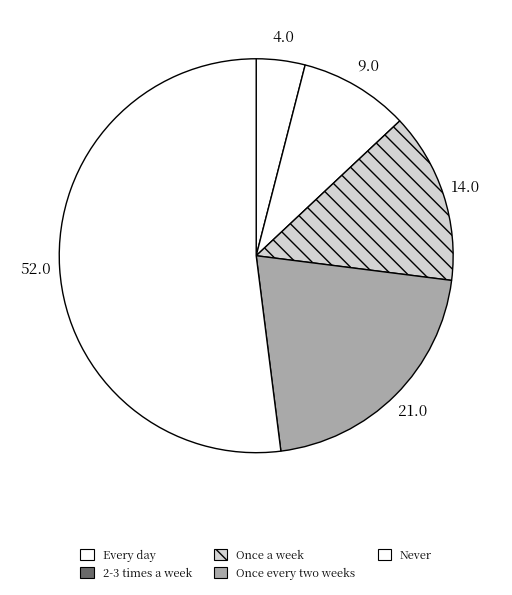

What portion of the pie excludes Once every two weeks?

79.0%